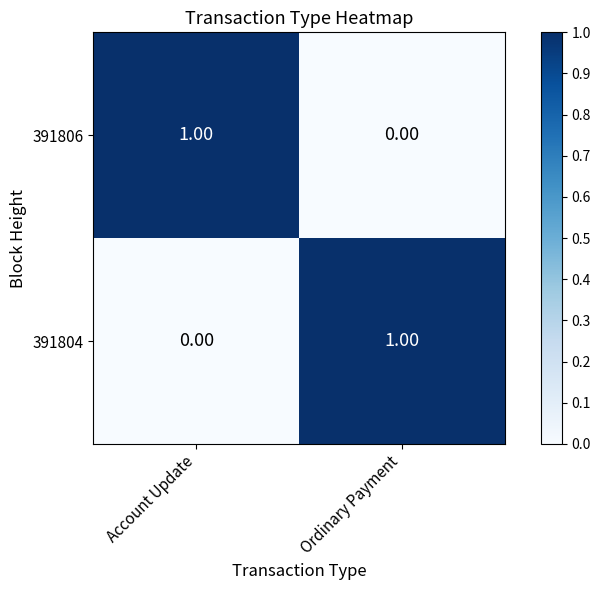

Is the value of 391806 at Account Update greater than the value of 391804 at Account Update?

Yes